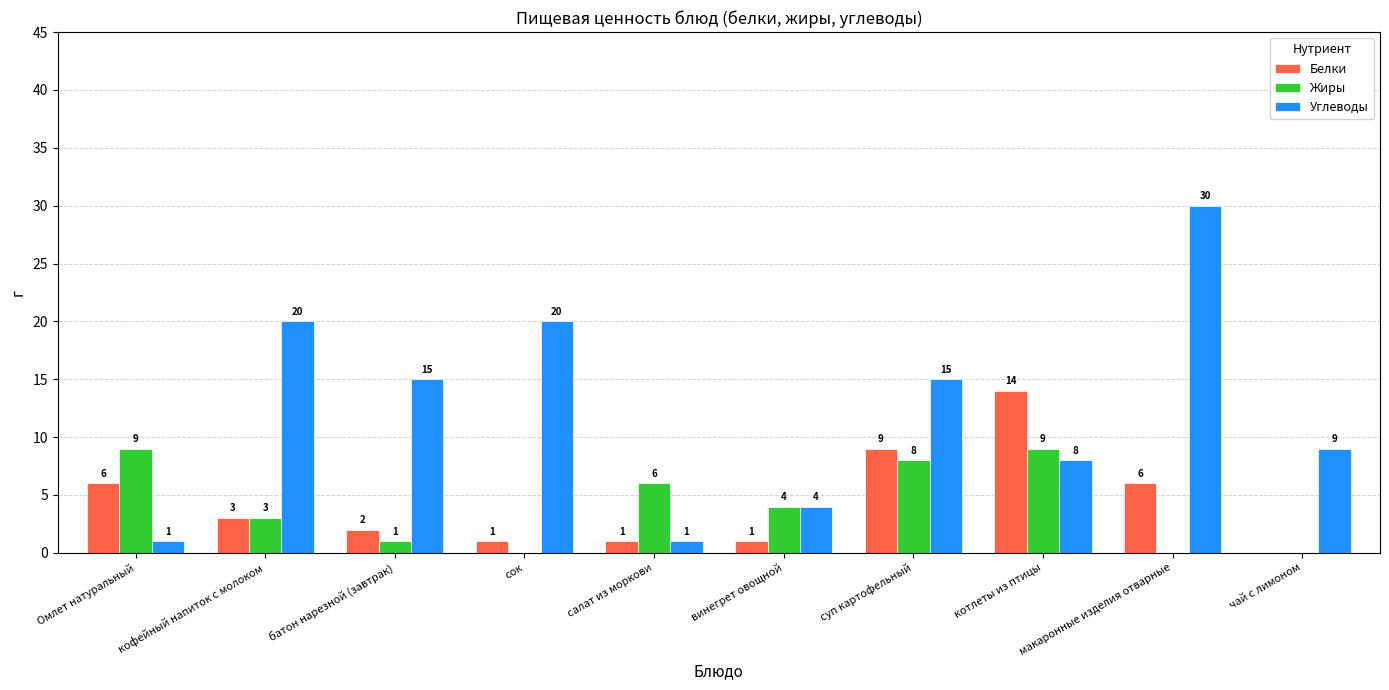

Is it true that Углеводы equals 4 at винегрет овощной?

True